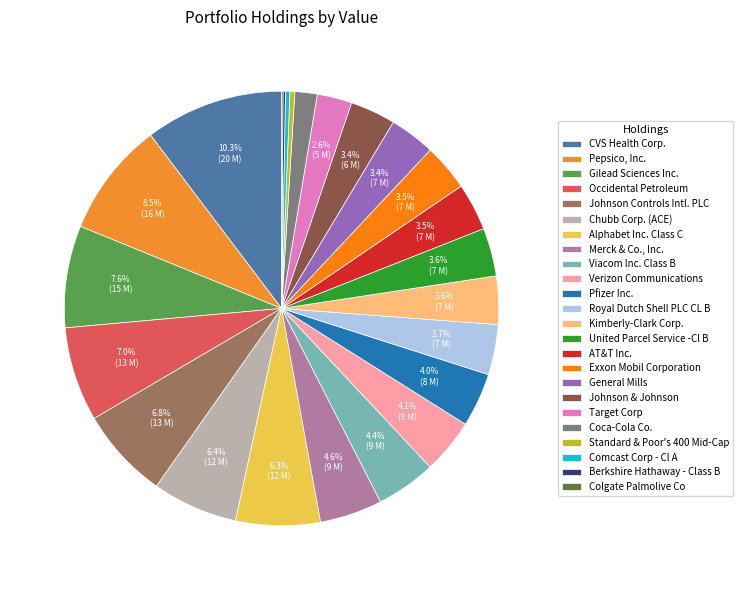

Is the sum of United Parcel Service -Cl B and Coca-Cola Co. greater than half?

No